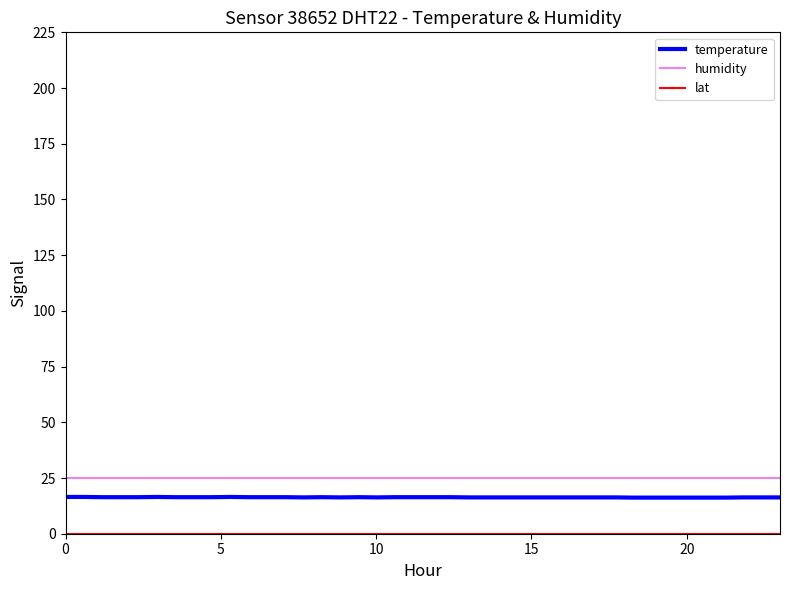

True or false: humidity and temperature intersect in this chart.

False